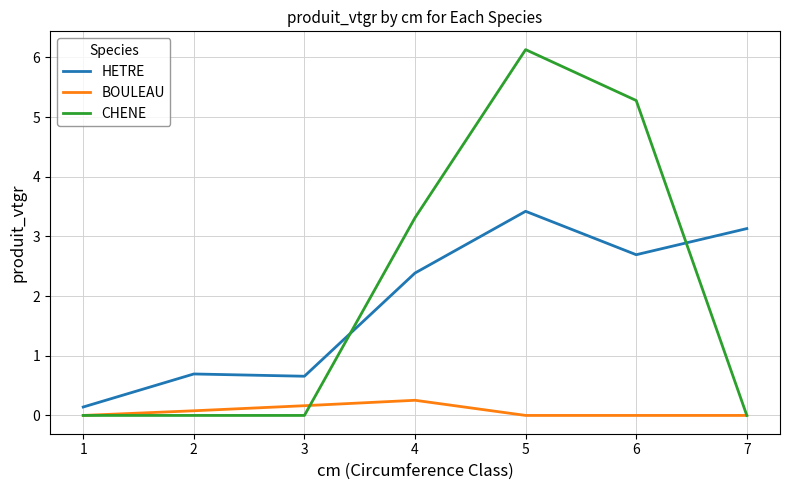

What is the maximum value shown in the chart?

6.1